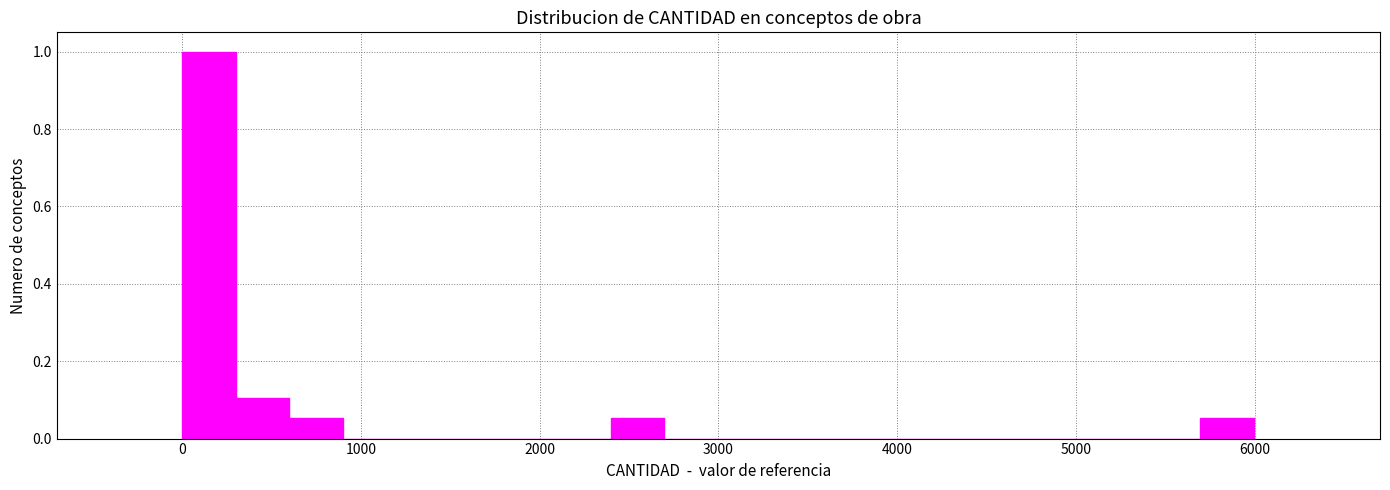

Read against the x-axis, roughly where is the centre of the tallest bar?

200